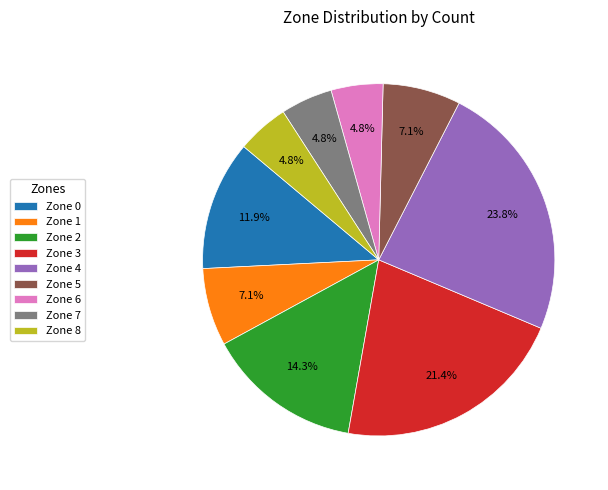

Between Zone 8 and Zone 1, which is larger?

Zone 1